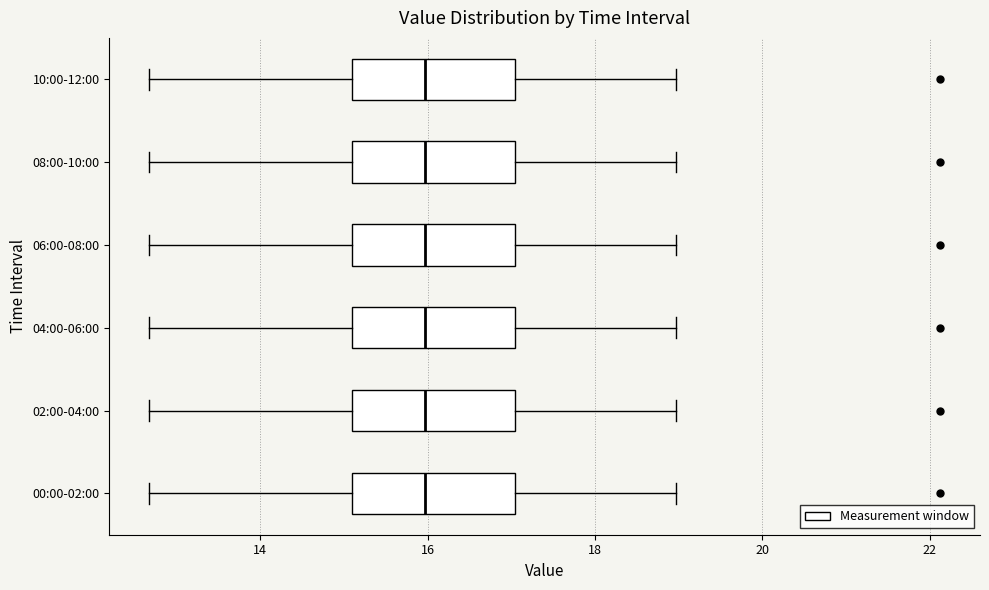

Reading bottom to top, transcribe this box plot: for each box, give where its median line is, the range the box spans, and where its two whiskers end, as read against the x-axis. The values are not printed on the chart, so give them approximately, as read against the axis.

00:00-02:00: median 16.0, box 15.2 to 17.0, whiskers 12.6 to 19.0
02:00-04:00: median 16.0, box 15.2 to 17.0, whiskers 12.6 to 19.0
04:00-06:00: median 16.0, box 15.2 to 17.0, whiskers 12.6 to 19.0
06:00-08:00: median 16.0, box 15.2 to 17.0, whiskers 12.6 to 19.0
08:00-10:00: median 16.0, box 15.2 to 17.0, whiskers 12.6 to 19.0
10:00-12:00: median 16.0, box 15.2 to 17.0, whiskers 12.6 to 19.0